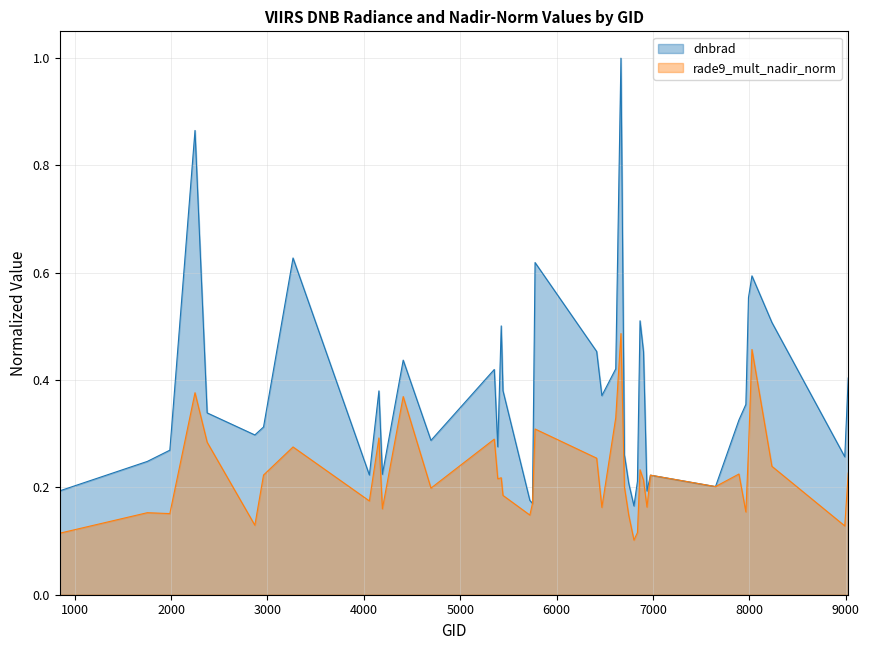

At which label is rade9_mult_nadir_norm closest to 0?

6803